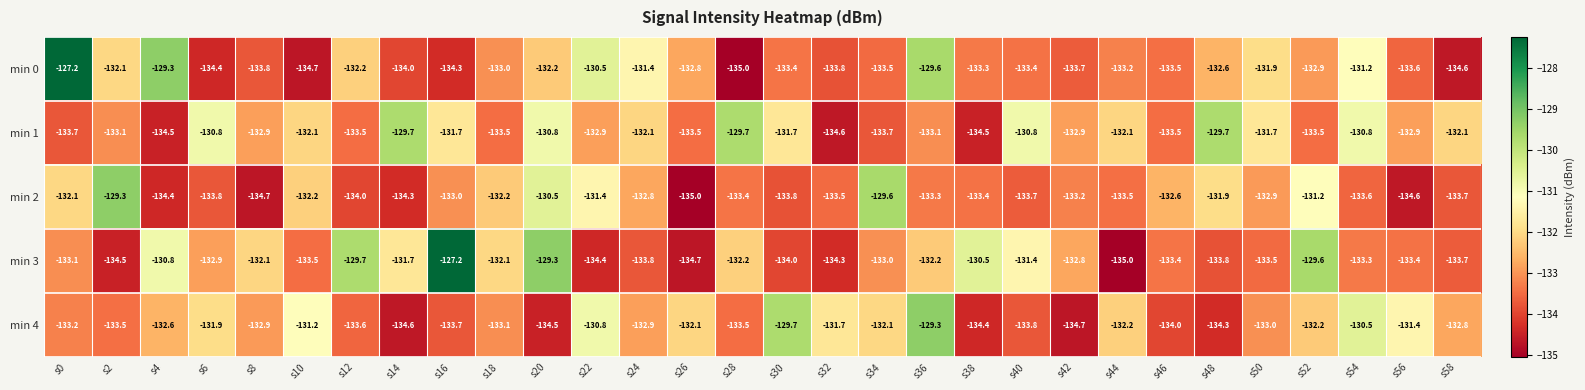

What is the minimum value for min 1?

-134.6